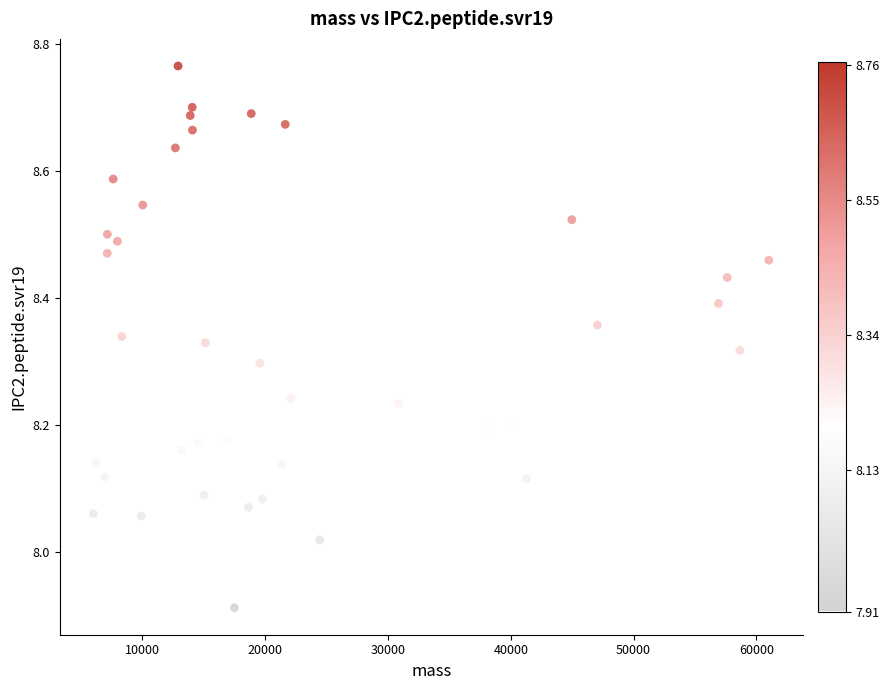

What is the range of Y values (max minus min)?

0.9